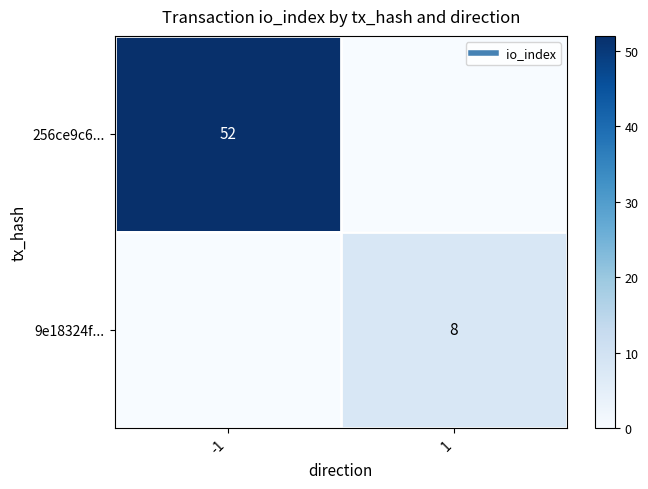

What is the sum of all 256ce9c6... values?

52